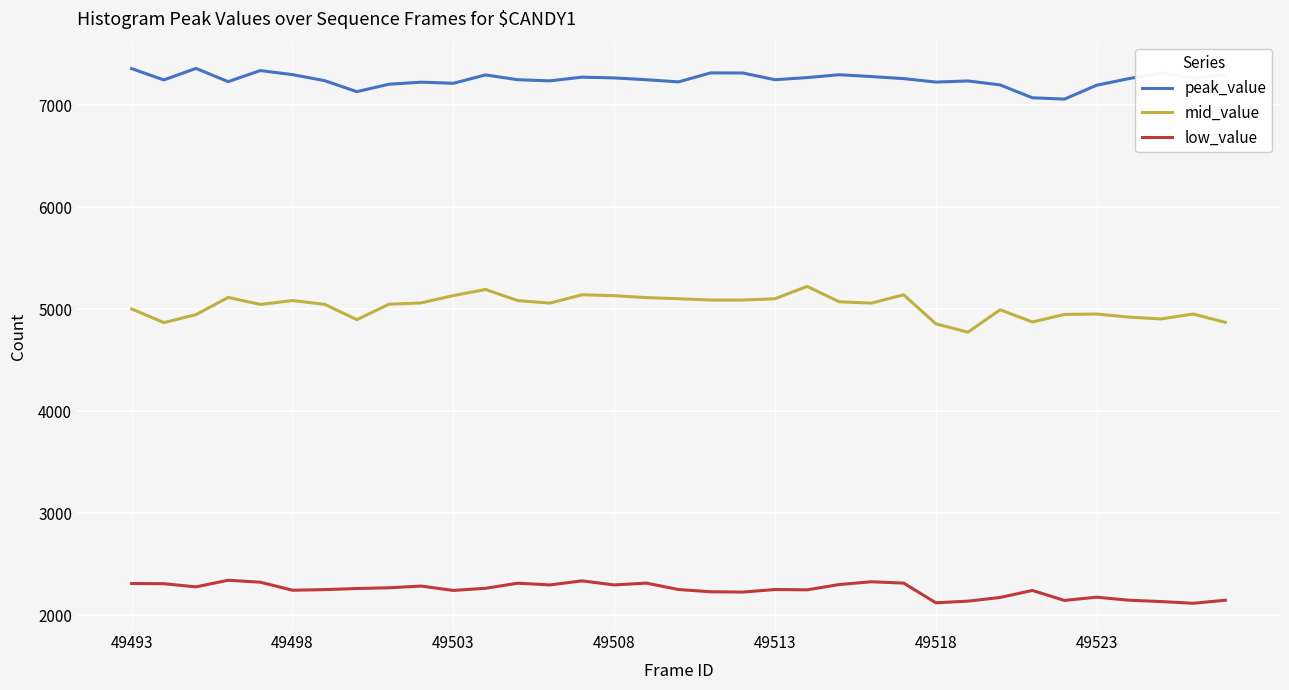

True or false: mid_value and peak_value cross at least once.

False